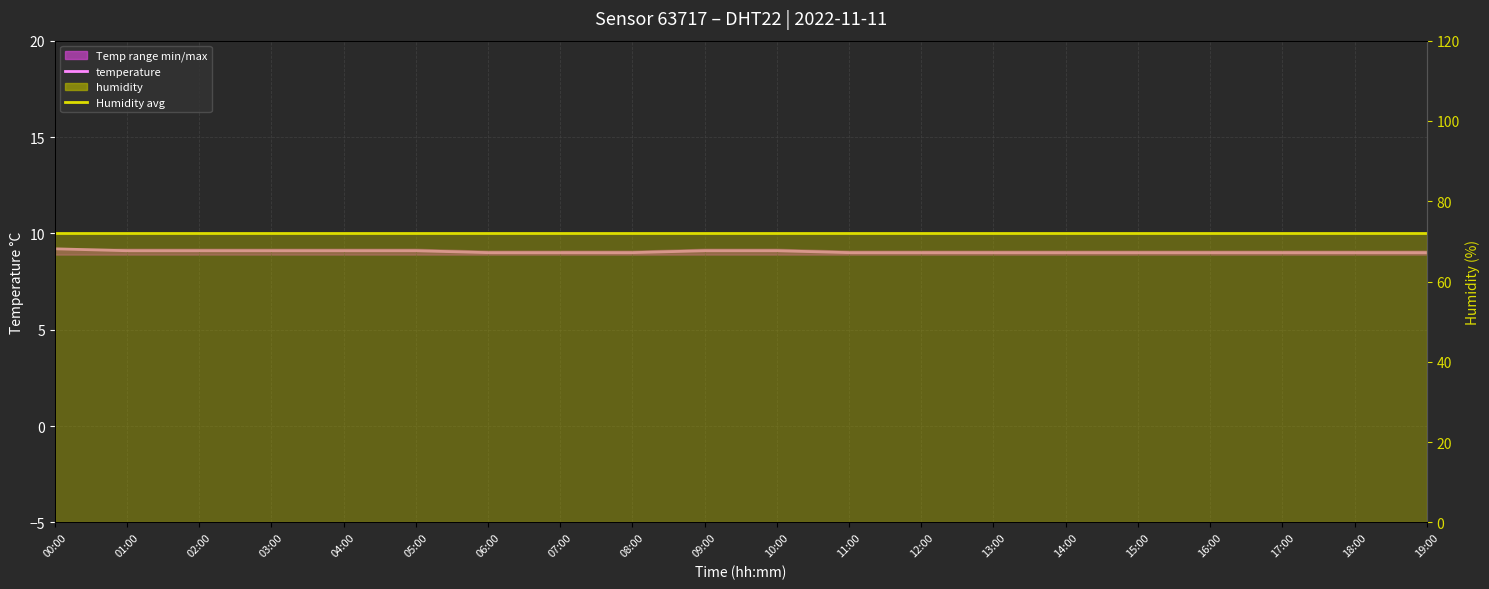

What value does the Humidity avg series have at 01:00?

72.0